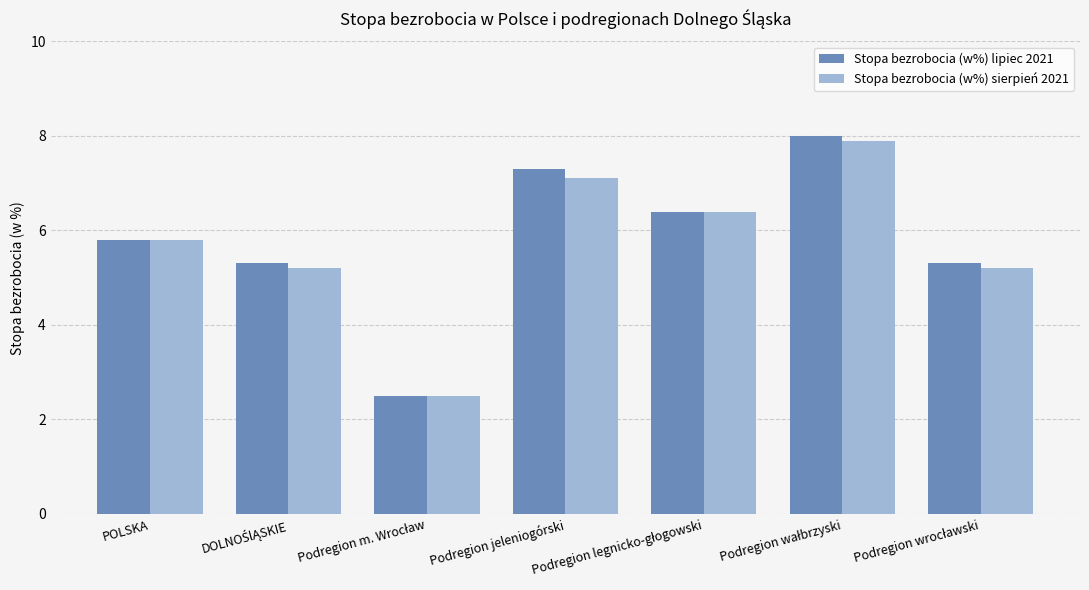

The Stopa bezrobocia (w%) sierpień 2021 series shows 11.1 at Podregion jeleniogórski. True or false?

False